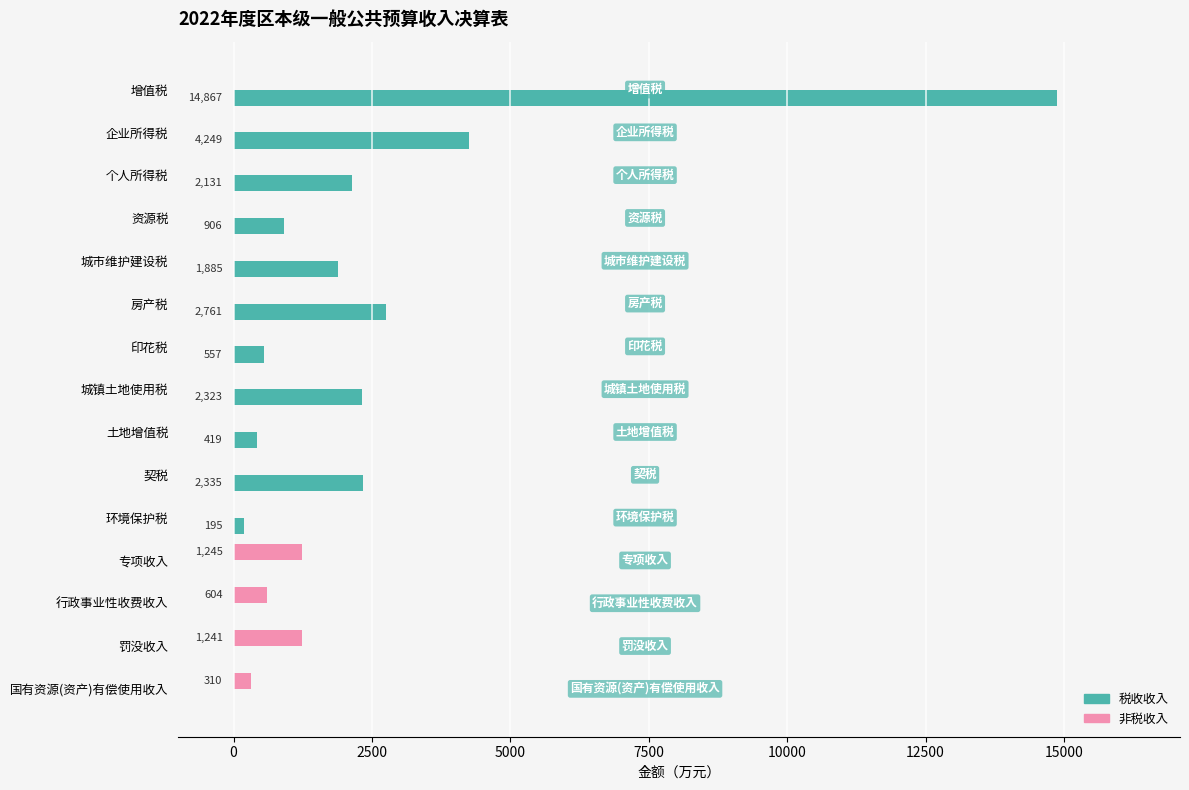

At which label does 税收收入 reach its peak?

增值税